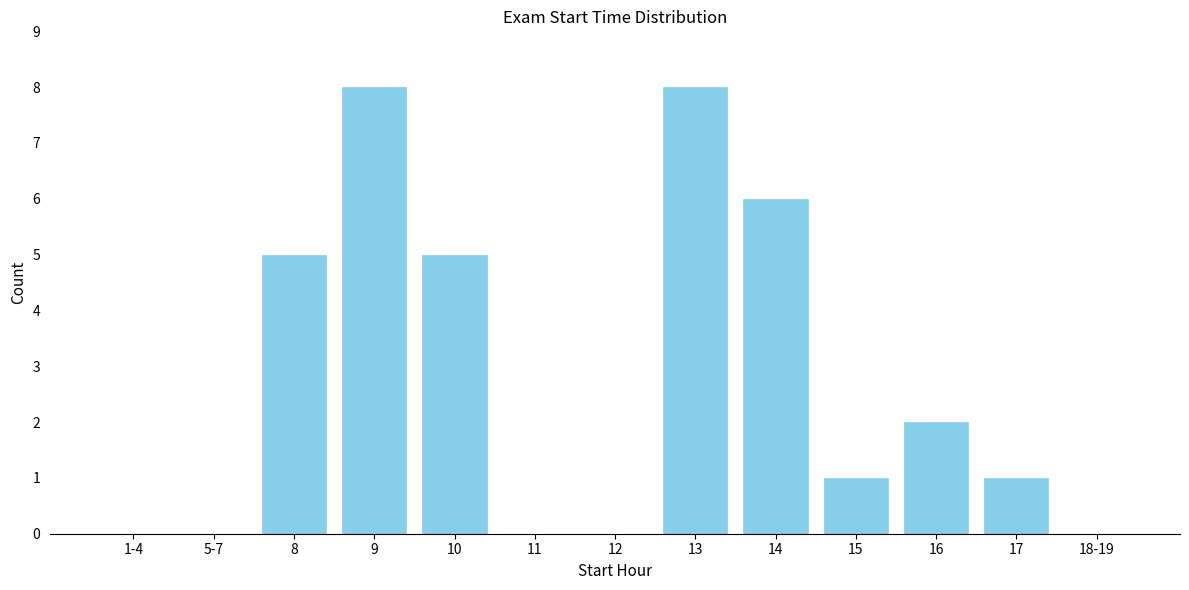

Reading left to right, list all the values displayed in this chart.

1-4=0	5-7=0	8=5	9=8	10=5	11=0	12=0	13=8	14=6	15=1	16=2	17=1	18-19=0